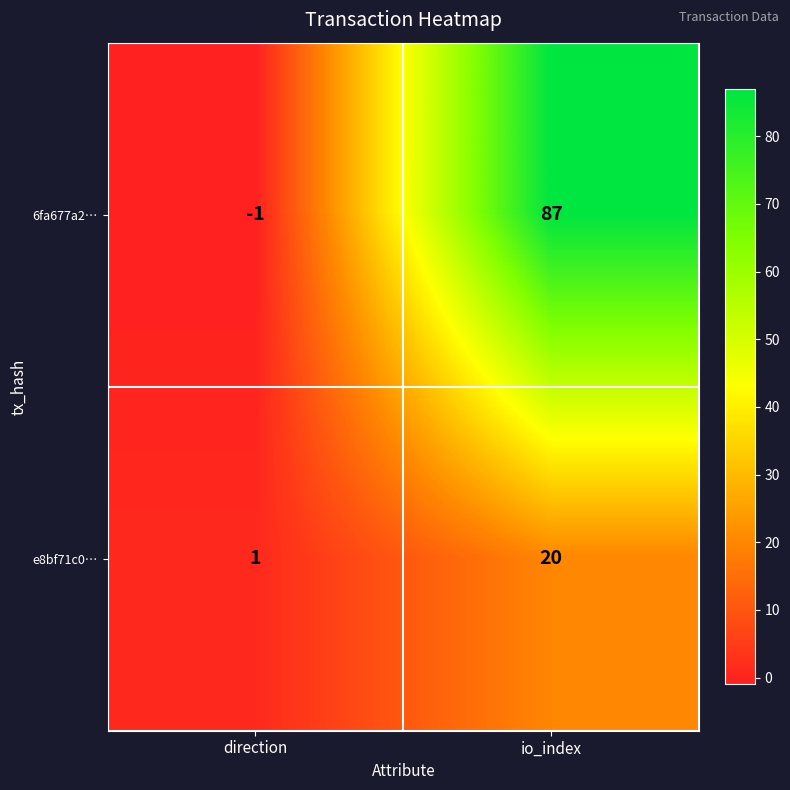

Reading left to right, extract all data points from this chart.

6fa677a2…: -1	87
e8bf71c0…: 1	20